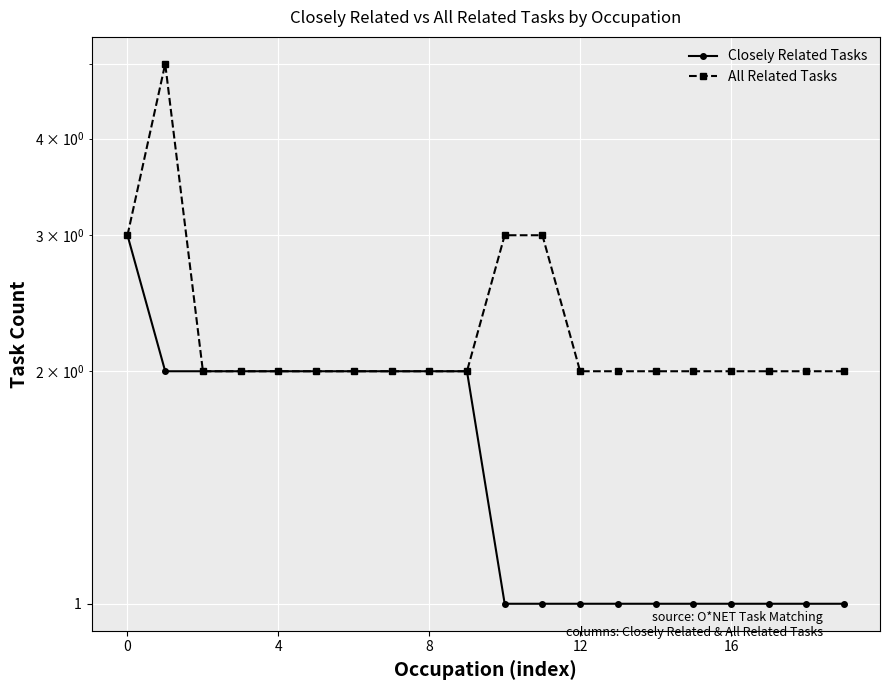

What is the maximum value shown in the chart?

5